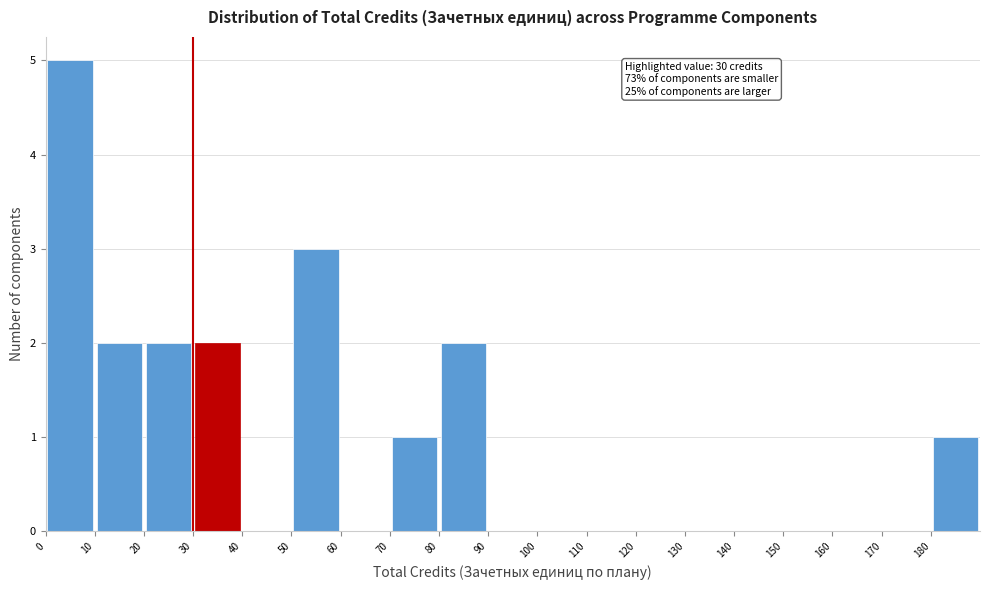

Over which range of the x-axis is the bar tallest?

0 to 10